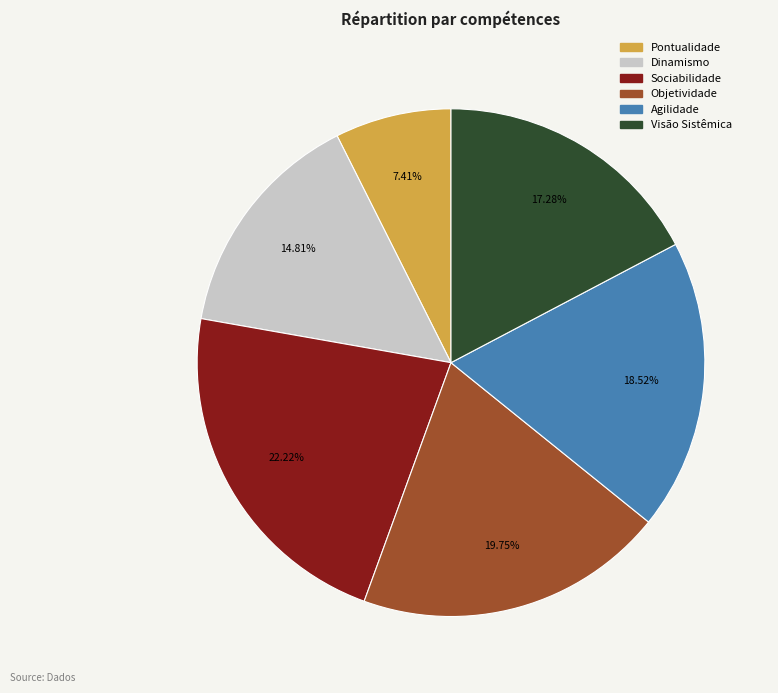

Combined, what portion of the pie is Dinamismo and Objetividade?

34.6%